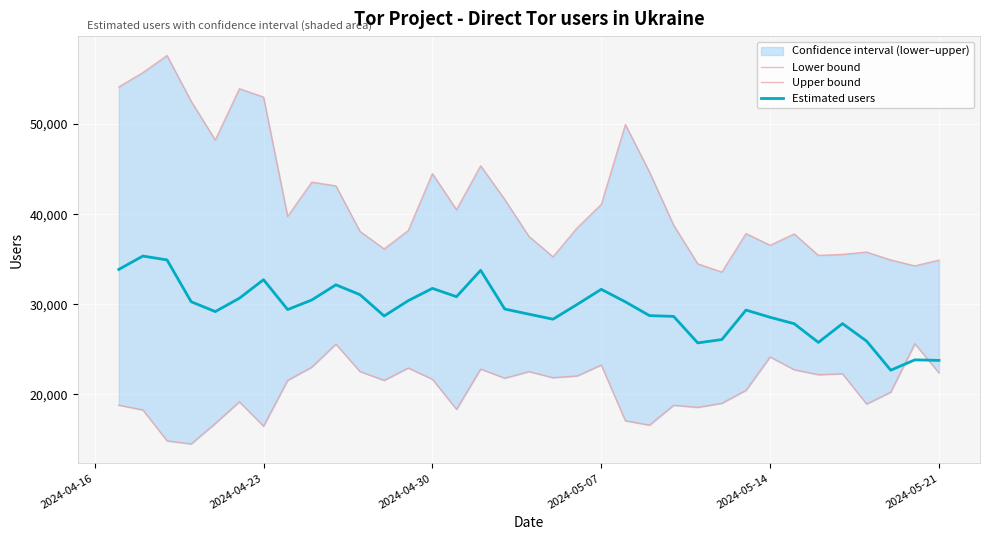

What is the difference between the maximum and minimum values in the Upper bound series?

24036